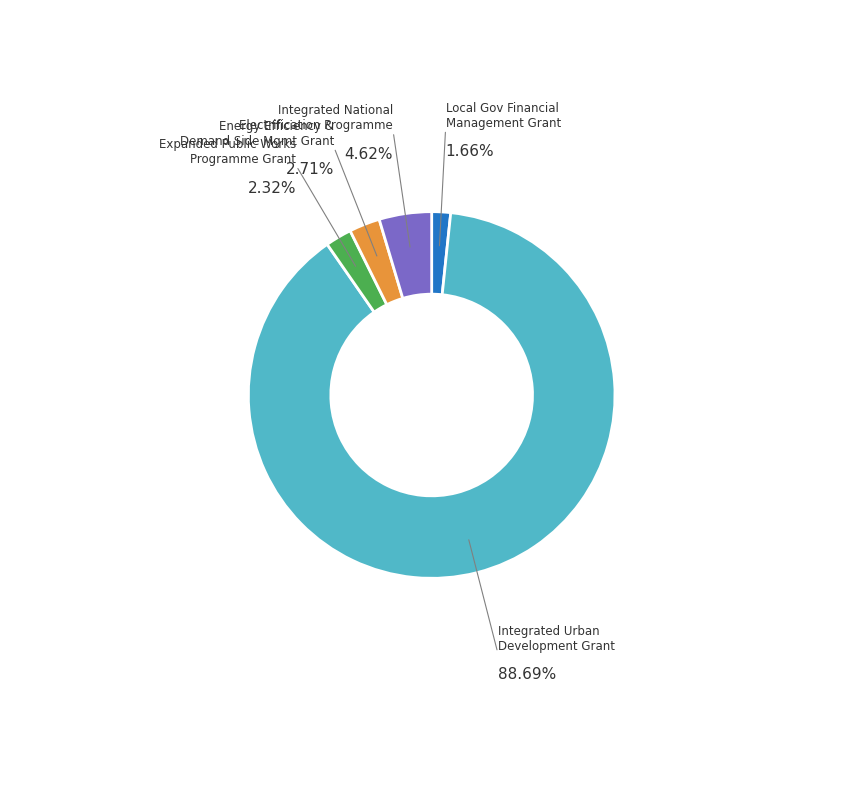

Is there any slice that represents more than half of the pie?

Yes